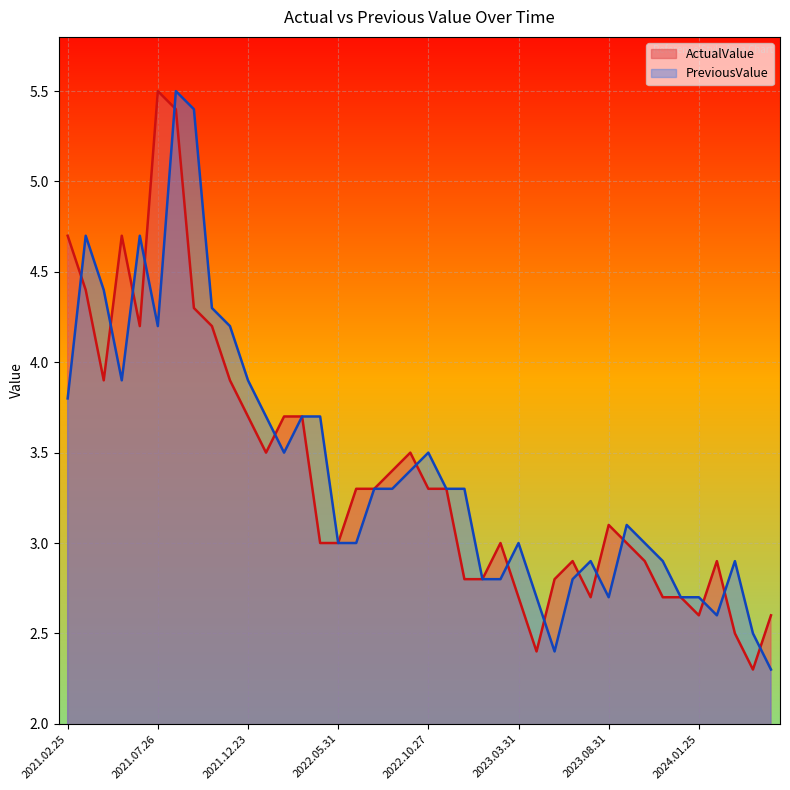

At which category is the sum across all series the highest?

2021.08.26